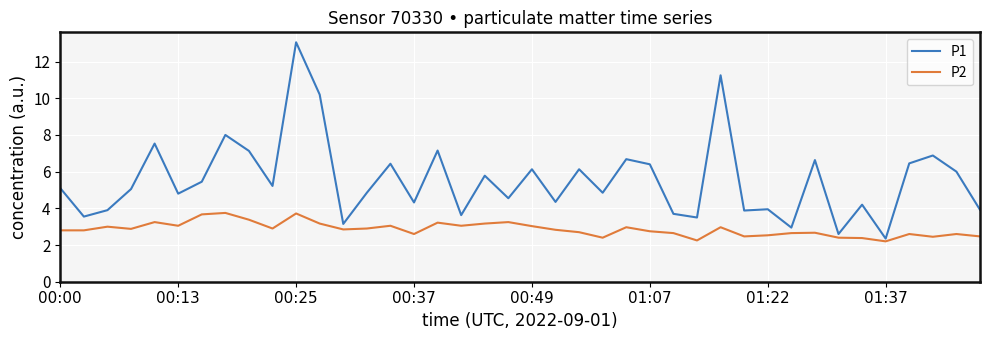

What is the difference between the maximum and minimum values in the P1 series?

10.7